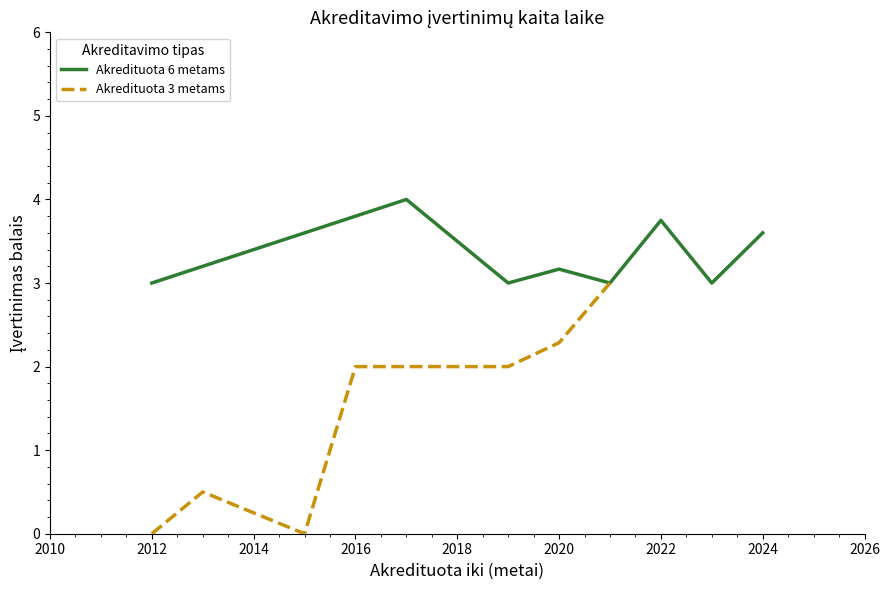

What is the maximum value for Akredituota 6 metams?

4.0